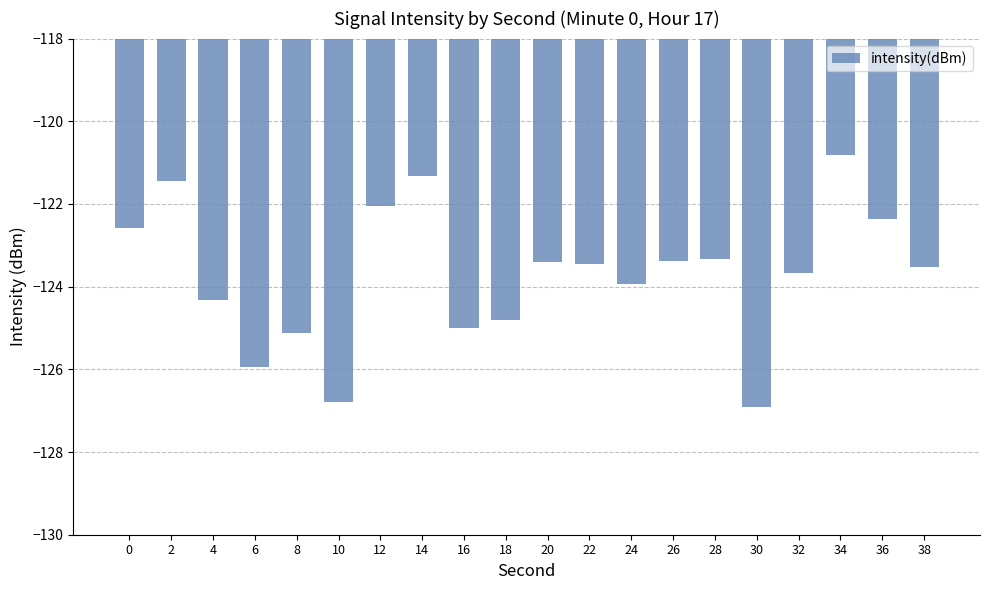

Which has a higher value, 10 or 30?

10